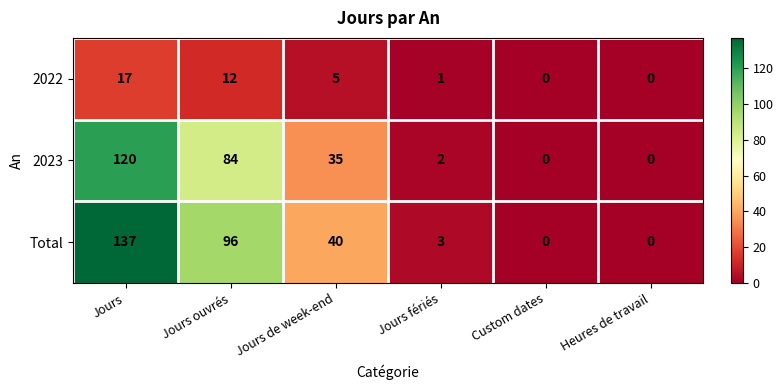

At which label is 2023 closest to 60?

Jours ouvrés